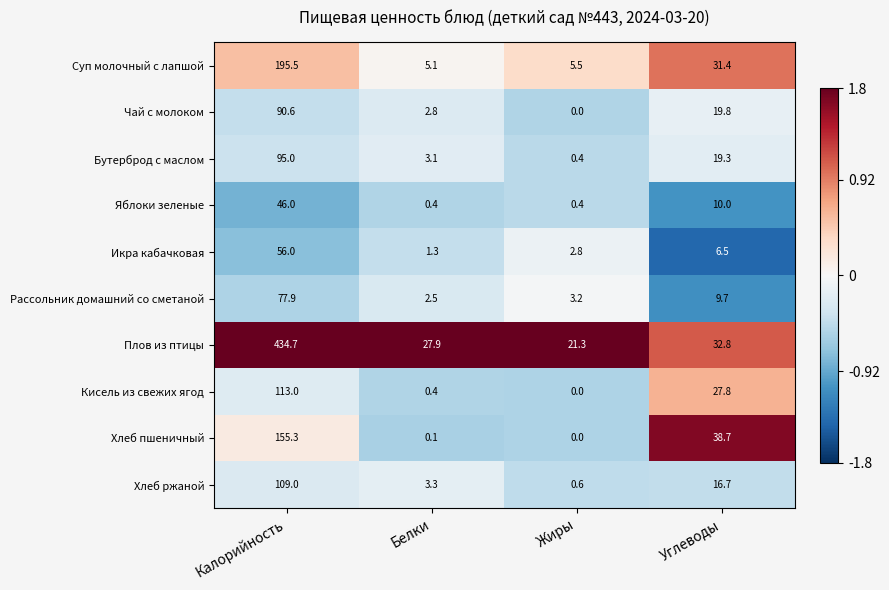

What is the difference between the maximum and second lowest values in the Чай с молоком series?

87.8